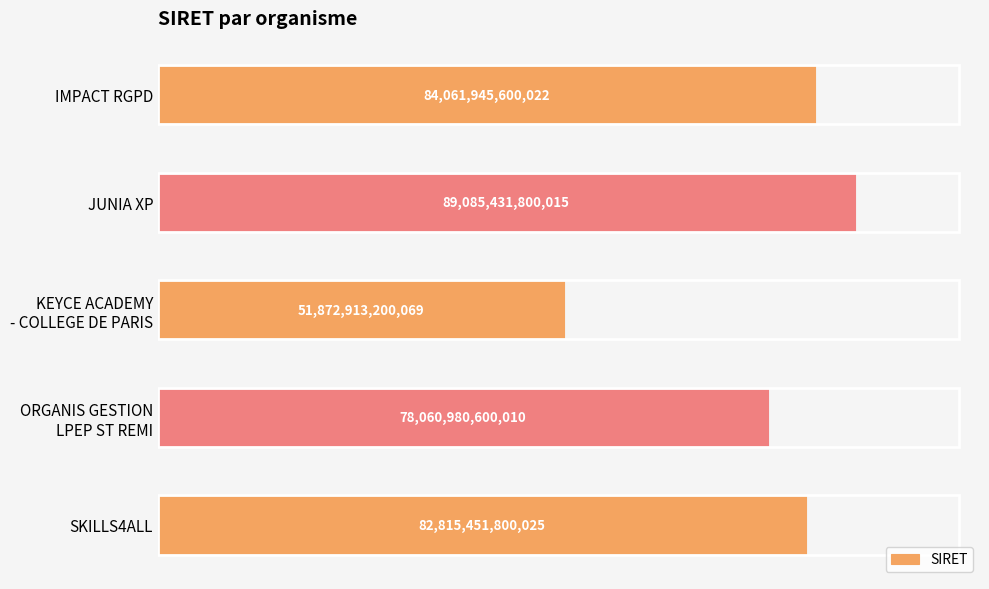

At which label is the value closest to 70479172500042?

ORGANIS GESTION
LPEP ST REMI